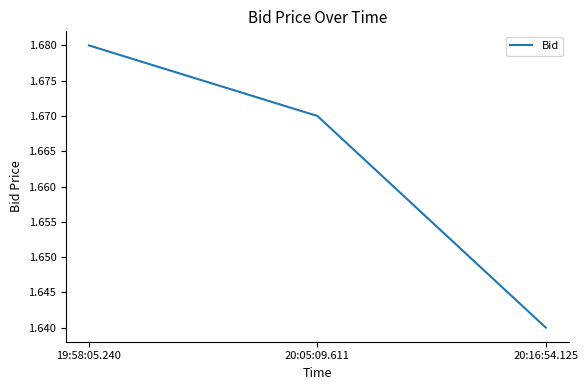

Which label corresponds to the smallest value in the chart?

20:16:54.125